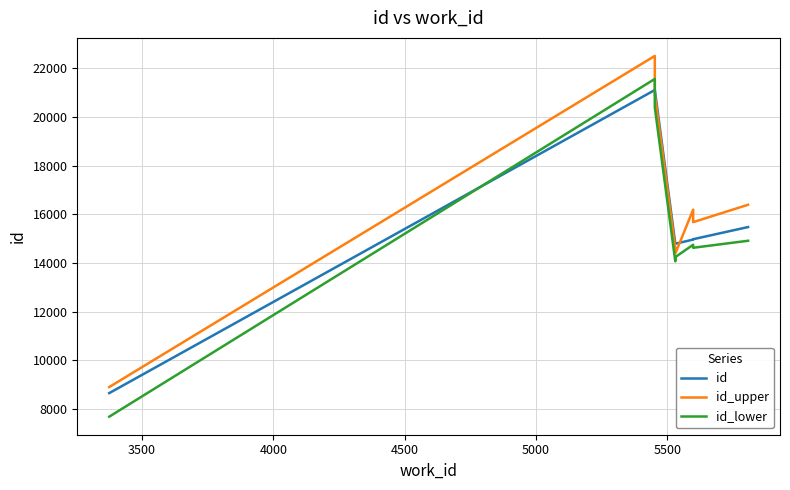

What is the value of the id_upper point at the 1st from the left?

8901.1